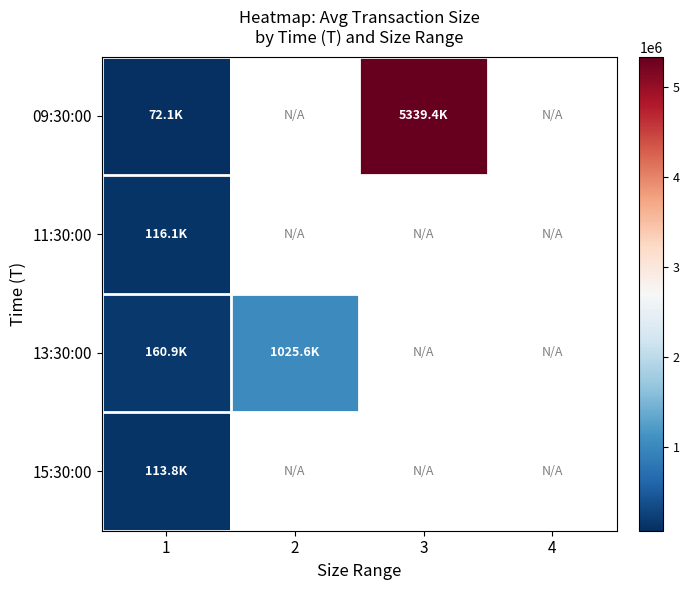

Is the value of 09:30:00 at 3 greater than the value of 13:30:00 at 2?

Yes